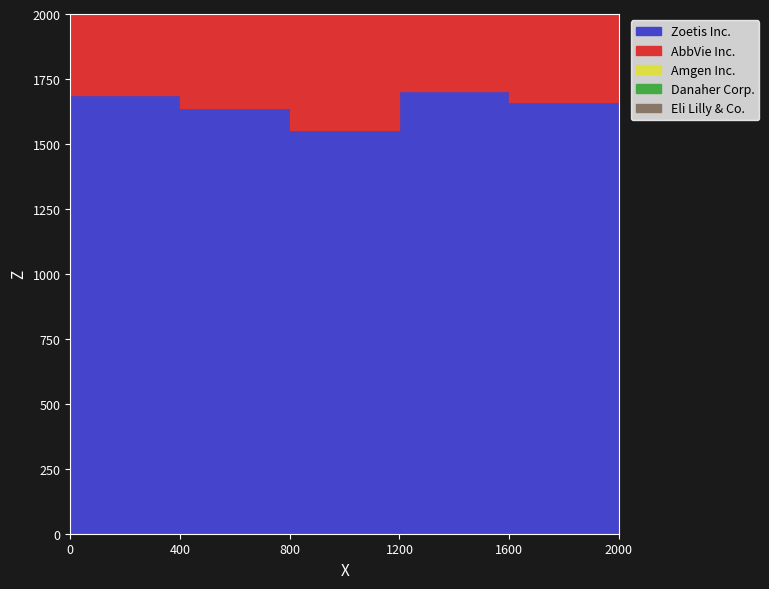

Is this an area chart (filled region under the line)?

No